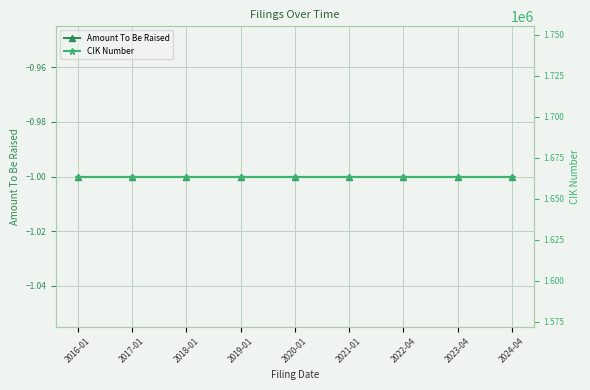

What position from the left is 2021-01?

6